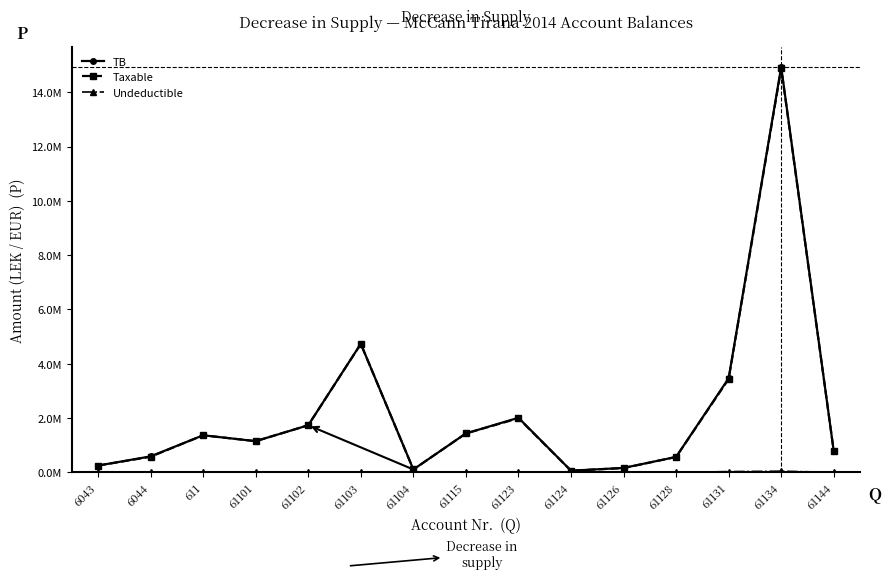

At which label is Taxable closest to 7474836?

61103